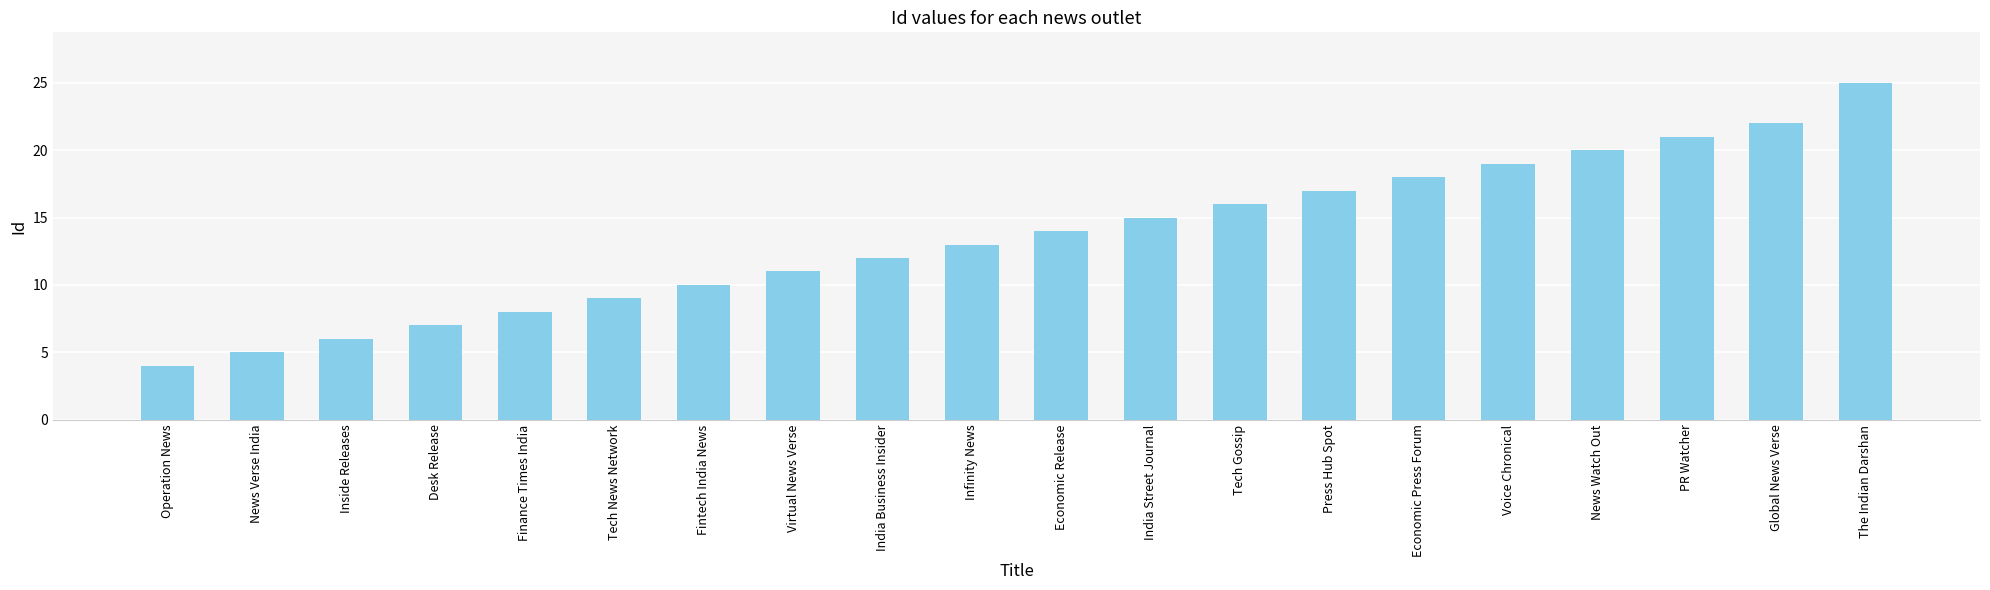

Is it true that the value at Economic Press Forum is 18?

True